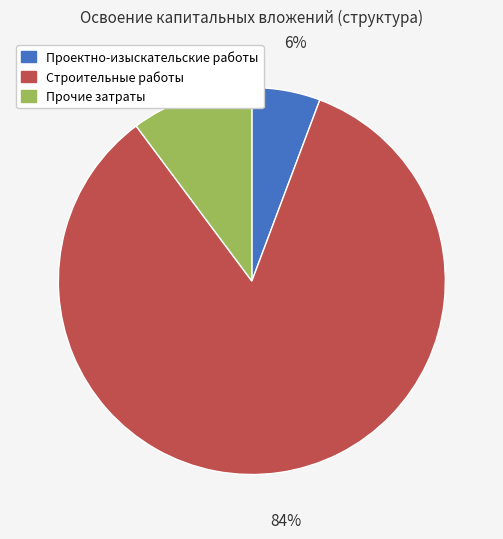

Which category has the biggest portion of the pie?

Строительные работы